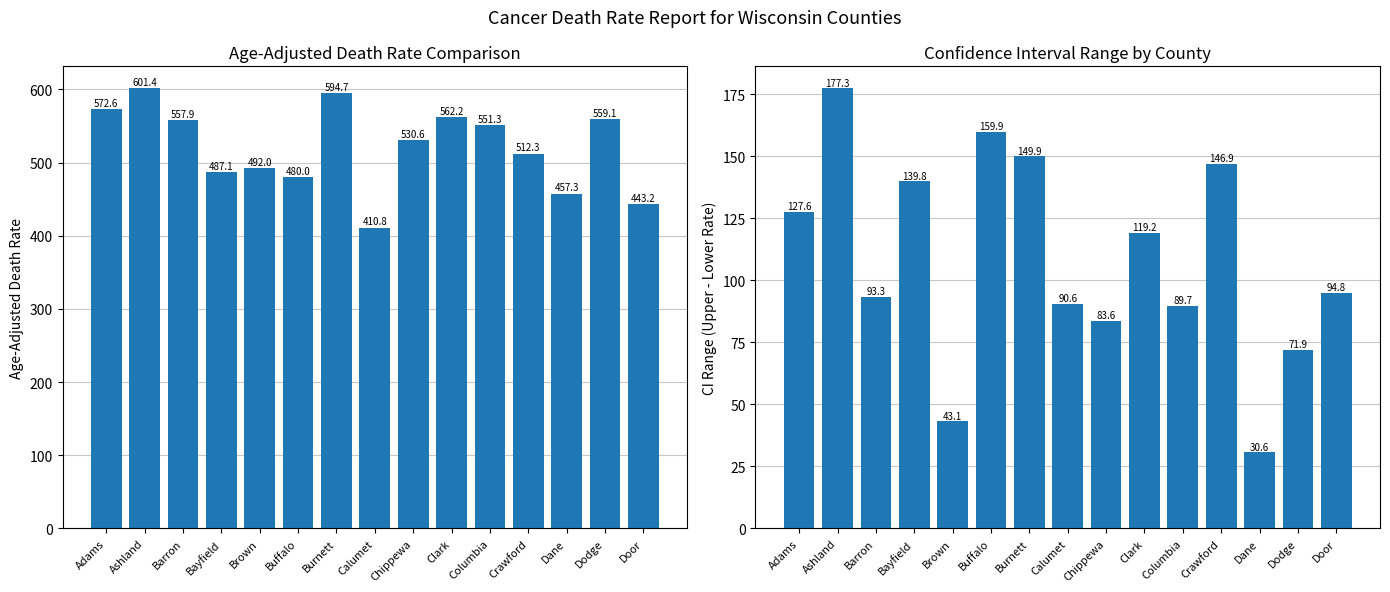

What is the total value across all series at Dodge?

631.0